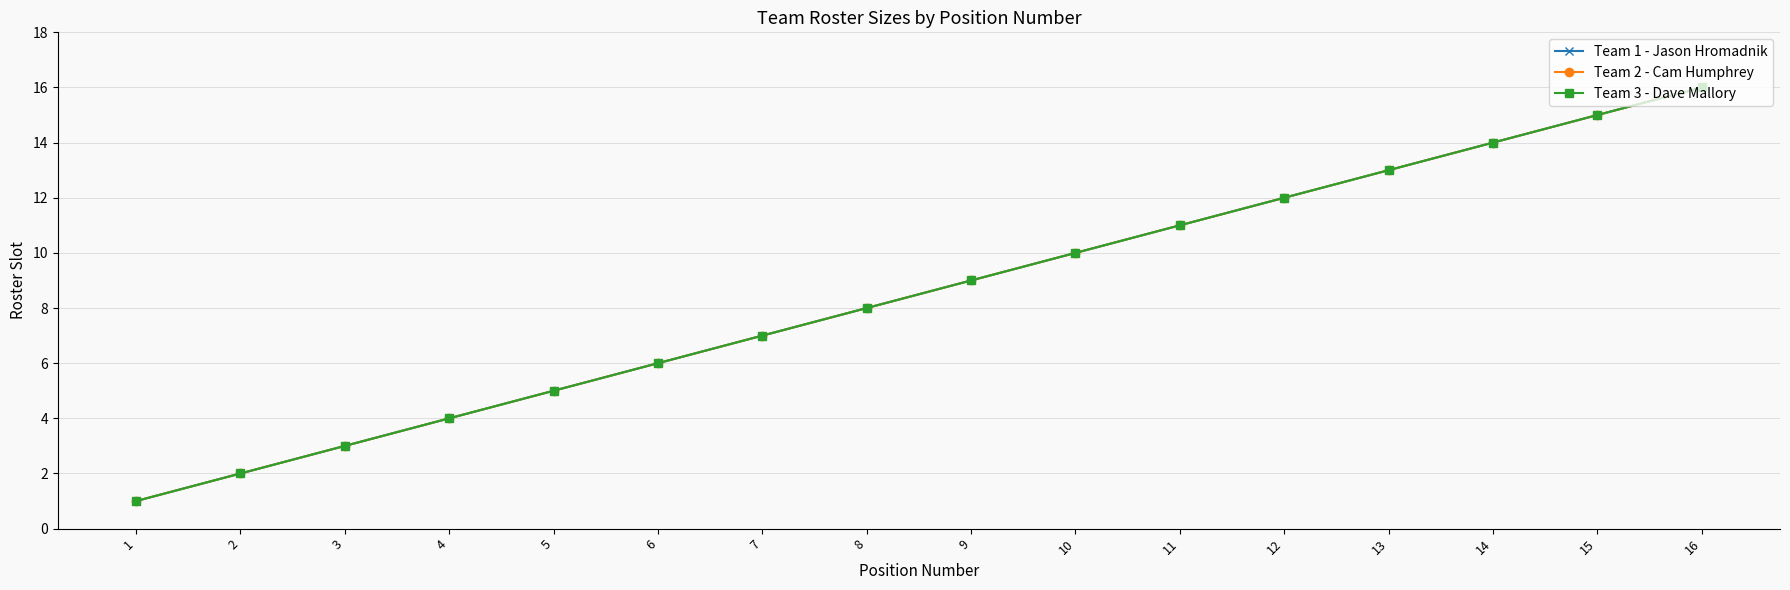

Which series changed the most between 2 and 14?

Team 1 - Jason Hromadnik